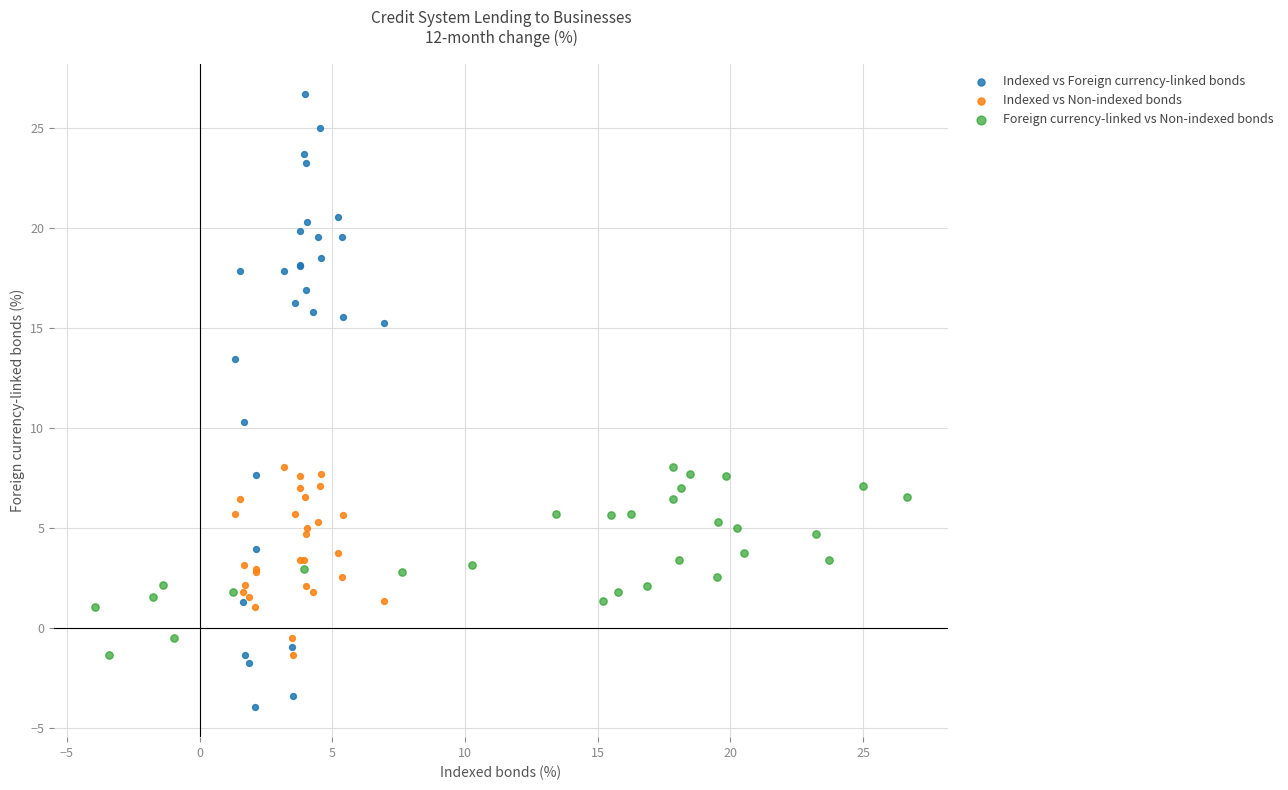

Which series has the widest spread of Y values?

Indexed vs Foreign currency-linked bonds